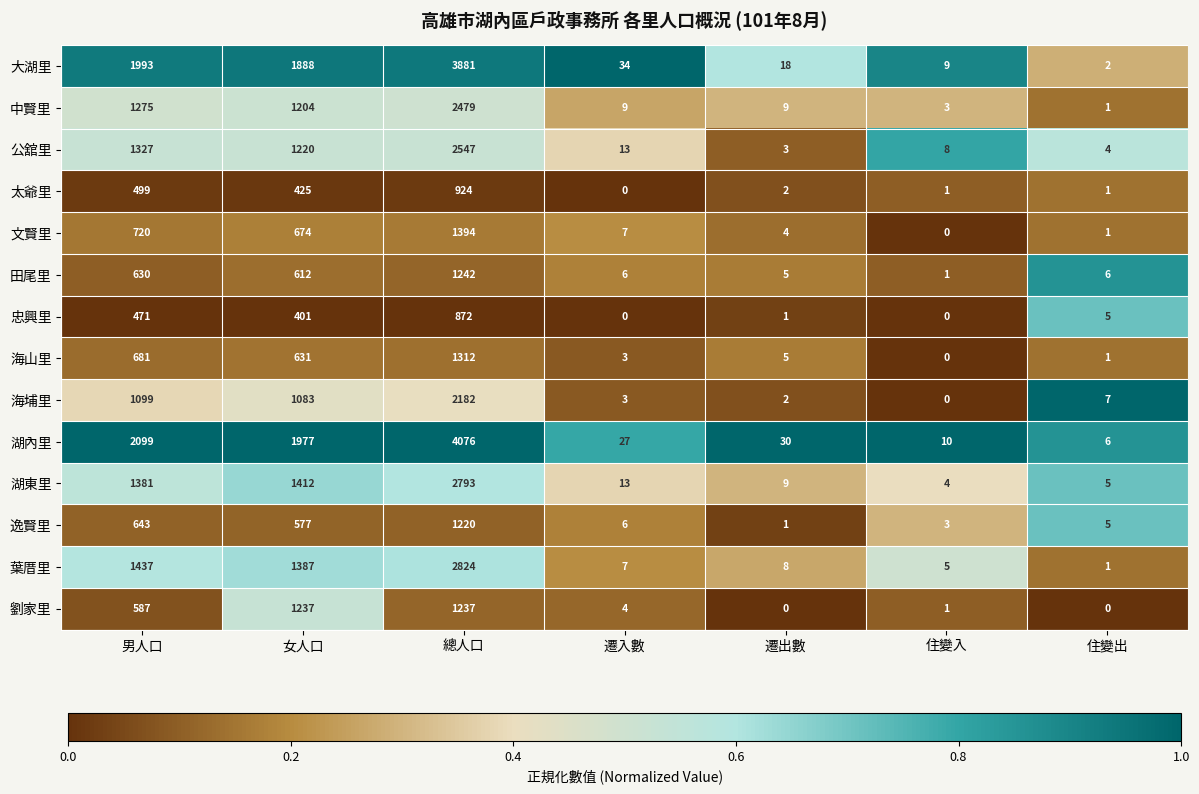

At which label does 公舘里 reach its minimum?

遷出數